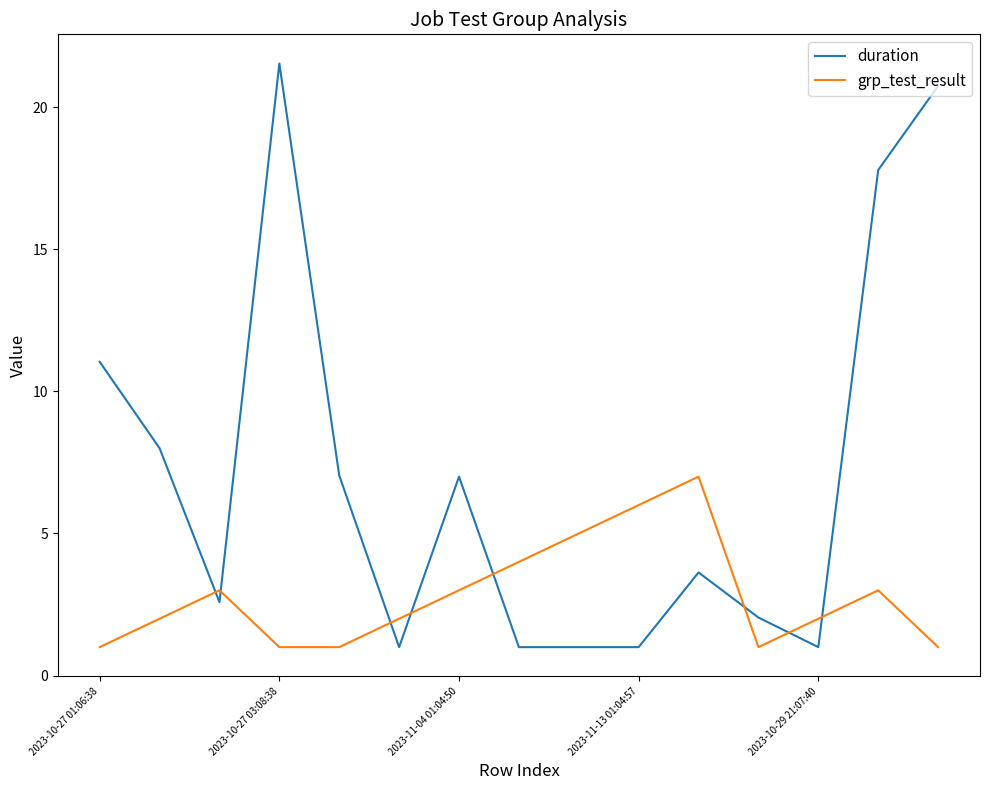

True or false: grp_test_result and duration cross at least once.

True